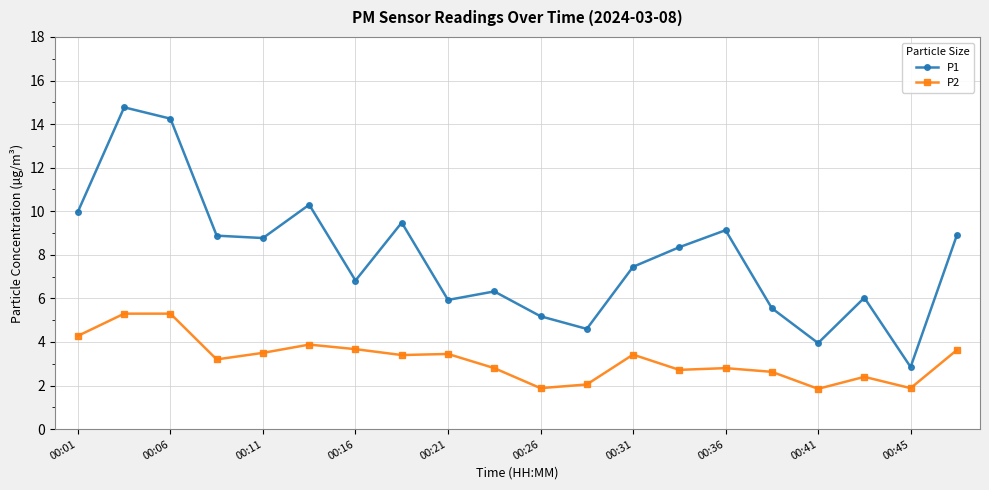

True or false: P2 and P1 cross at least once.

False